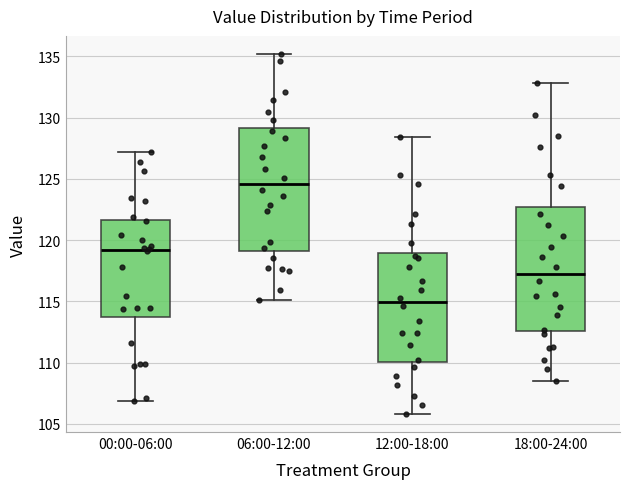

Reading left to right, read every box against the y-axis: the position of its median line, the range the box covers, and the ends of its whiskers. The values are not printed on the chart, so give them approximately, as read against the axis.

00:00-06:00: median 119.0, box 113.5 to 121.5, whiskers 107.0 to 127.0
06:00-12:00: median 124.5, box 119.0 to 129.0, whiskers 115.0 to 135.0
12:00-18:00: median 115.0, box 110.0 to 119.0, whiskers 106.0 to 128.5
18:00-24:00: median 117.5, box 112.5 to 122.5, whiskers 108.5 to 133.0